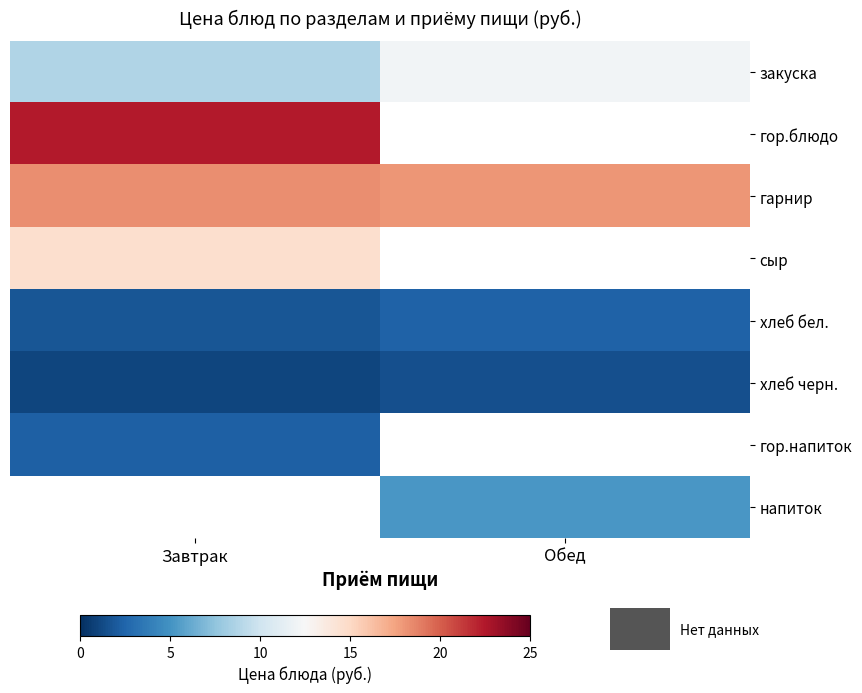

Which category has the highest value in the закуска series?

Обед